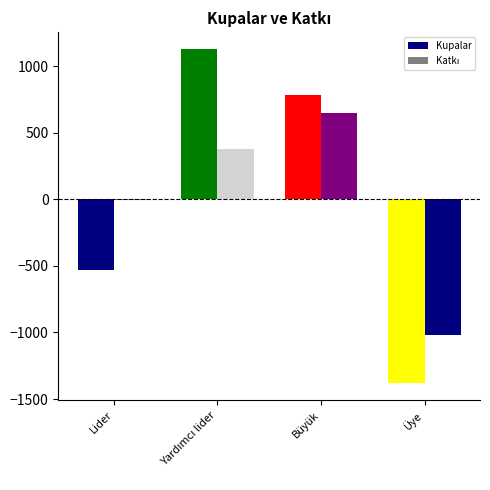

What is the label of the 2nd bar from the right?

Büyük